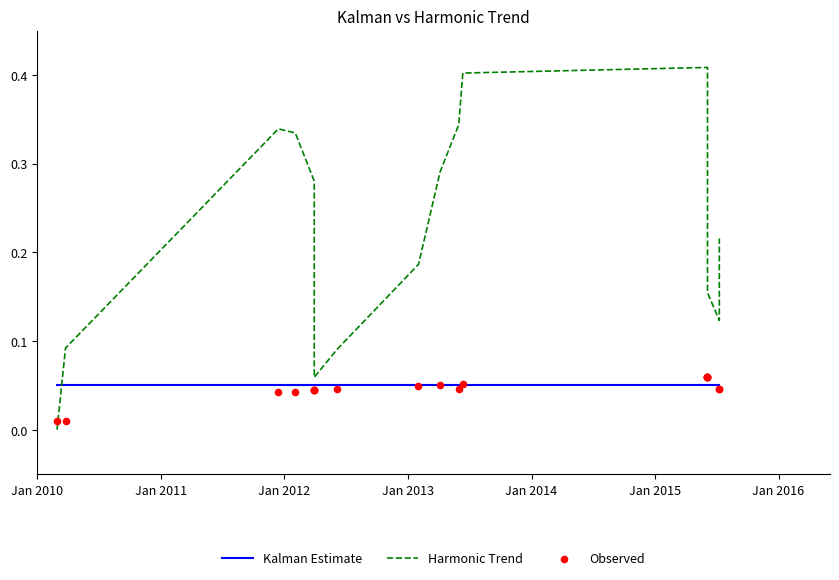

Which series reaches the minimum Y coordinate?

Harmonic Trend